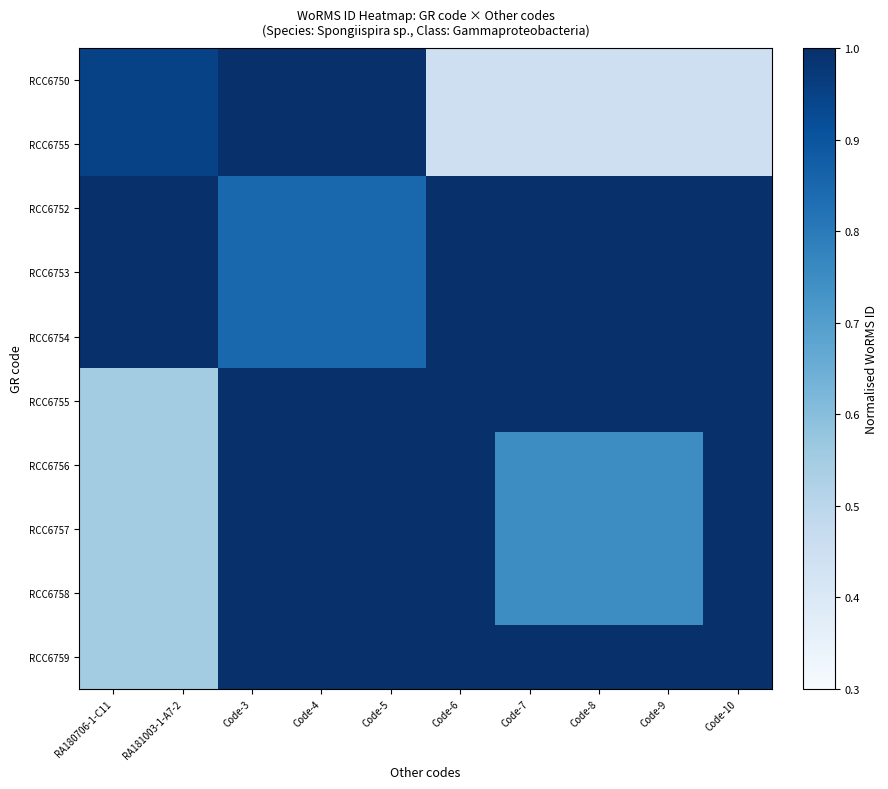

Which category has the lowest value across all series?

Code-6